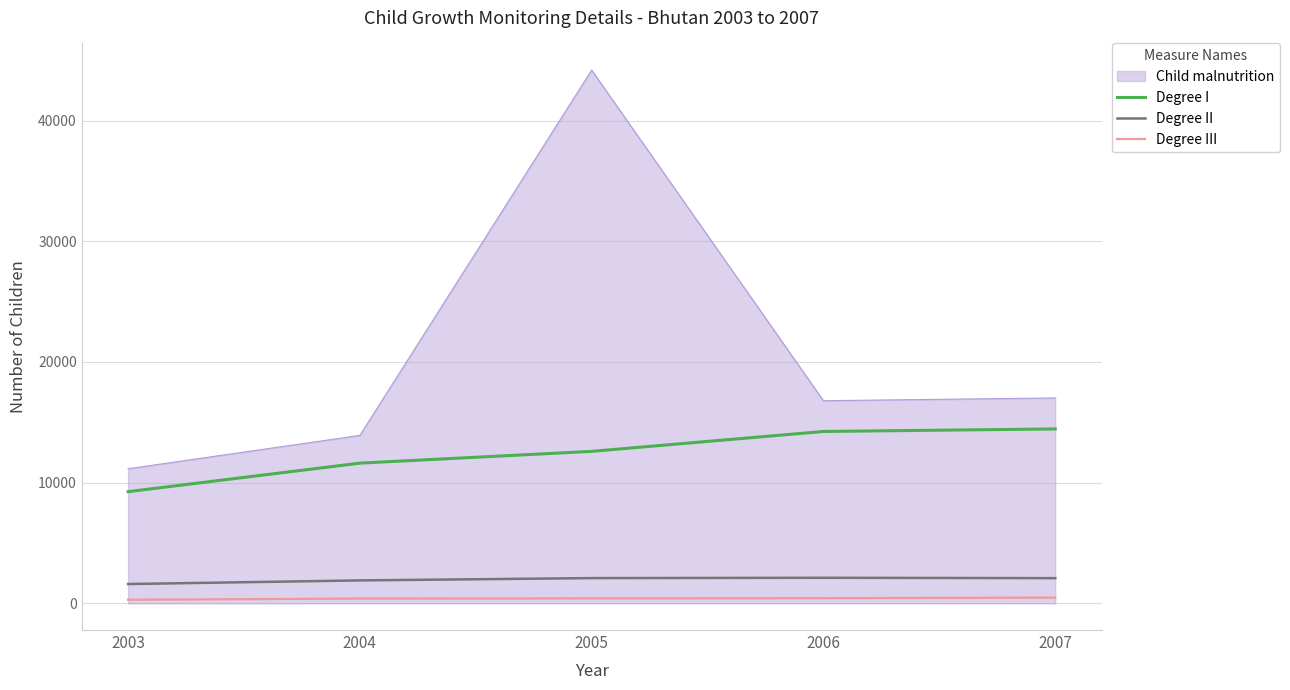

At which label does Child malnutrition reach its peak?

2005